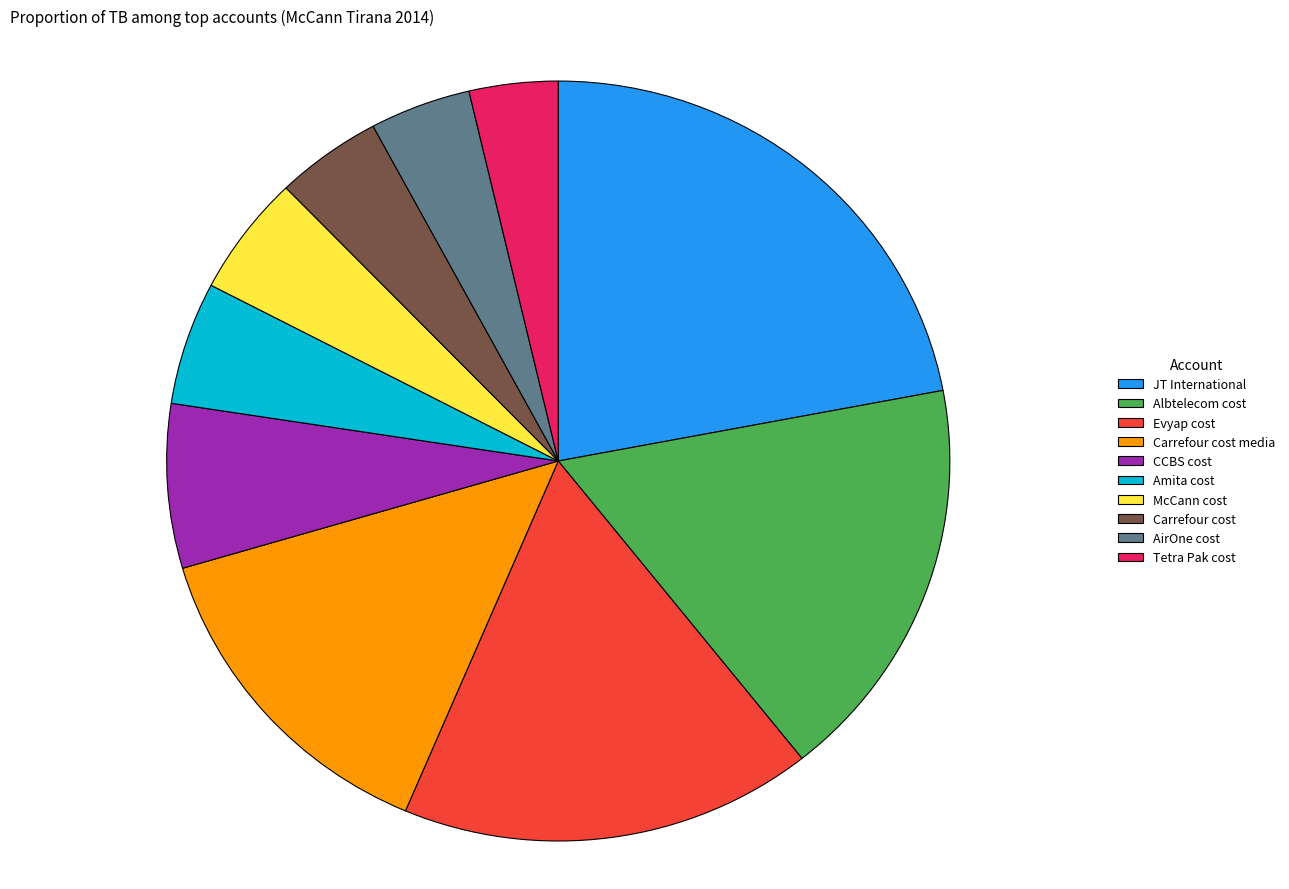

Which category has the smallest portion of the pie?

Tetra Pak cost